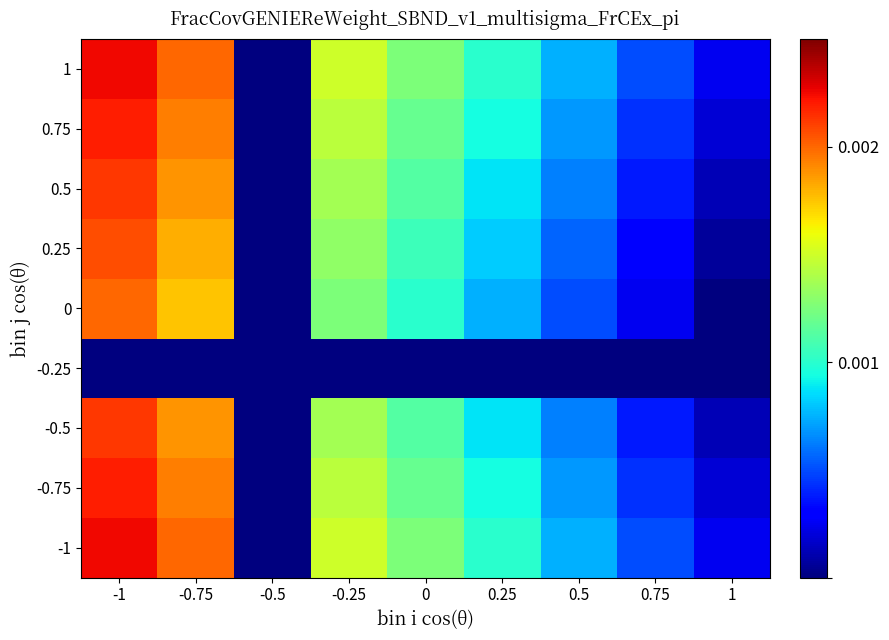

Reading left to right, list all the values displayed in this chart.

-1: -1=0.0	-0.75=0.0	-0.5=0.0	-0.25=0.0	0=0.0	0.25=0.0	0.5=0.0	0.75=0.0	1=0.0
-0.75: -1=0.0	-0.75=0.0	-0.5=0.0	-0.25=0.0	0=0.0	0.25=0.0	0.5=0.0	0.75=0.0	1=0.0
-0.5: -1=0.0	-0.75=0.0	-0.5=0.0	-0.25=0.0	0=0.0	0.25=0.0	0.5=0.0	0.75=0.0	1=0.0
-0.25: -1=0.0	-0.75=0.0	-0.5=0.0	-0.25=0.0	0=0.0	0.25=0.0	0.5=0.0	0.75=0.0	1=0.0
0: -1=0.0	-0.75=0.0	-0.5=0.0	-0.25=0.0	0=0.0	0.25=0.0	0.5=0.0	0.75=0.0	1=0.0
0.25: -1=0.0	-0.75=0.0	-0.5=0.0	-0.25=0.0	0=0.0	0.25=0.0	0.5=0.0	0.75=0.0	1=0.0
0.5: -1=0.0	-0.75=0.0	-0.5=0.0	-0.25=0.0	0=0.0	0.25=0.0	0.5=0.0	0.75=0.0	1=0.0
0.75: -1=0.0	-0.75=0.0	-0.5=0.0	-0.25=0.0	0=0.0	0.25=0.0	0.5=0.0	0.75=0.0	1=0.0
1: -1=0.0	-0.75=0.0	-0.5=0.0	-0.25=0.0	0=0.0	0.25=0.0	0.5=0.0	0.75=0.0	1=0.0